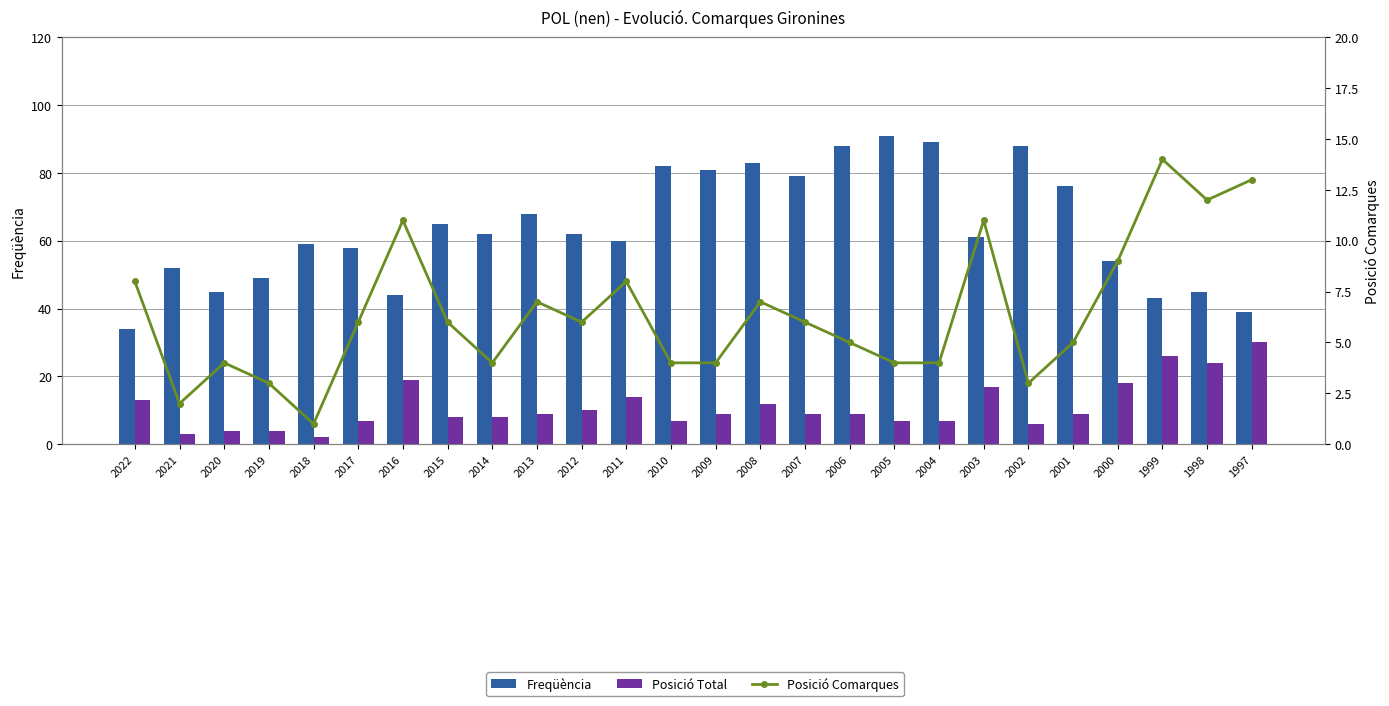

The Posició Total series shows 24 at 1998. True or false?

True